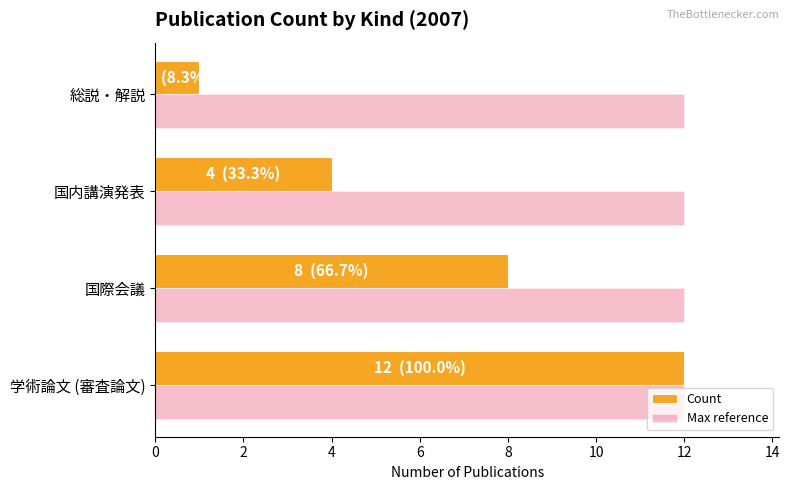

Which series has the largest total across all categories?

Max reference